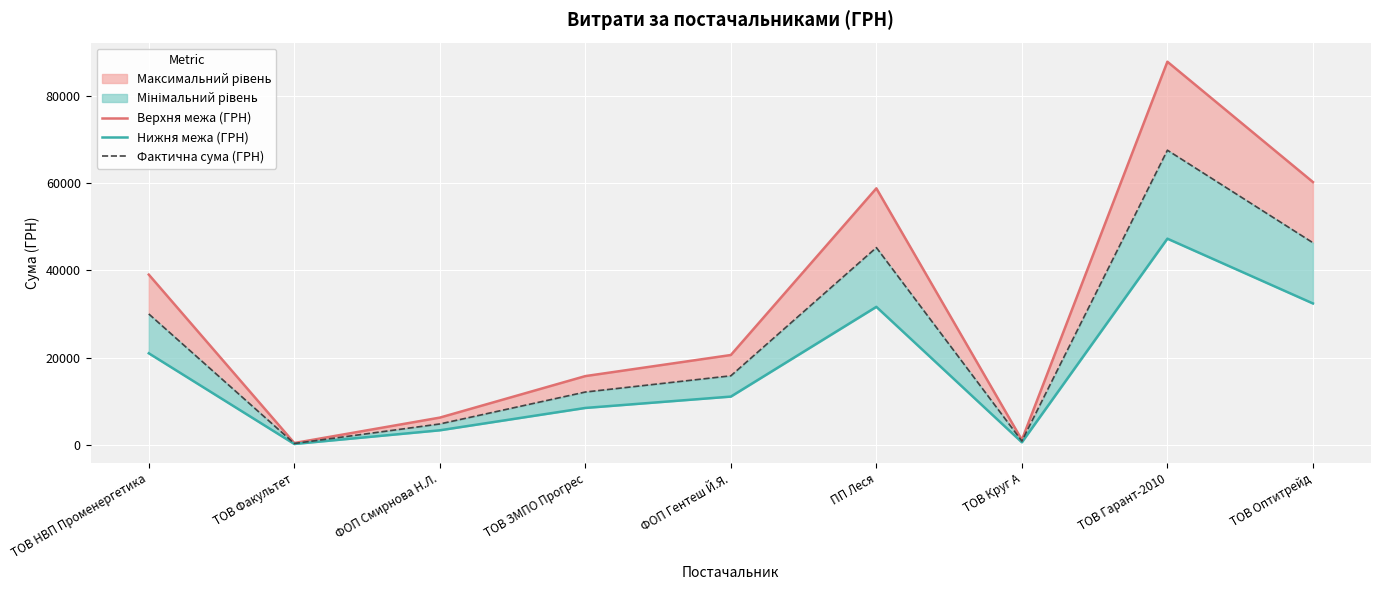

In Фактична сума (ГРН), how many points are higher than both neighbors (excluding endpoints)?

2